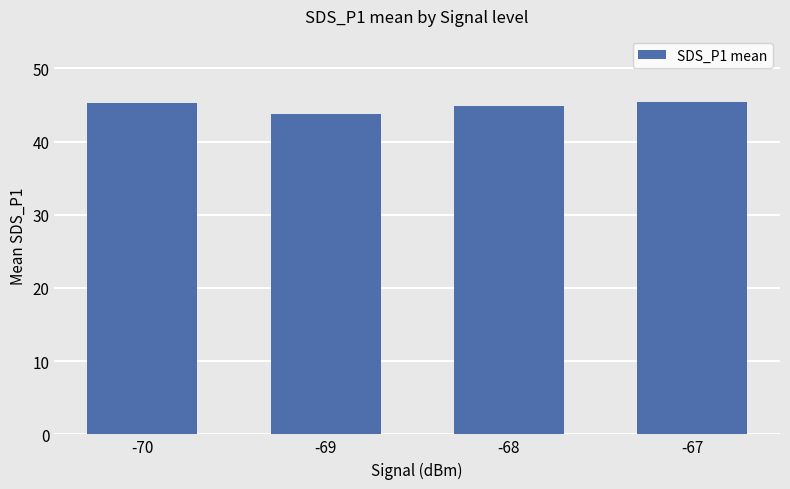

Which category has the lowest value across all series?

-69